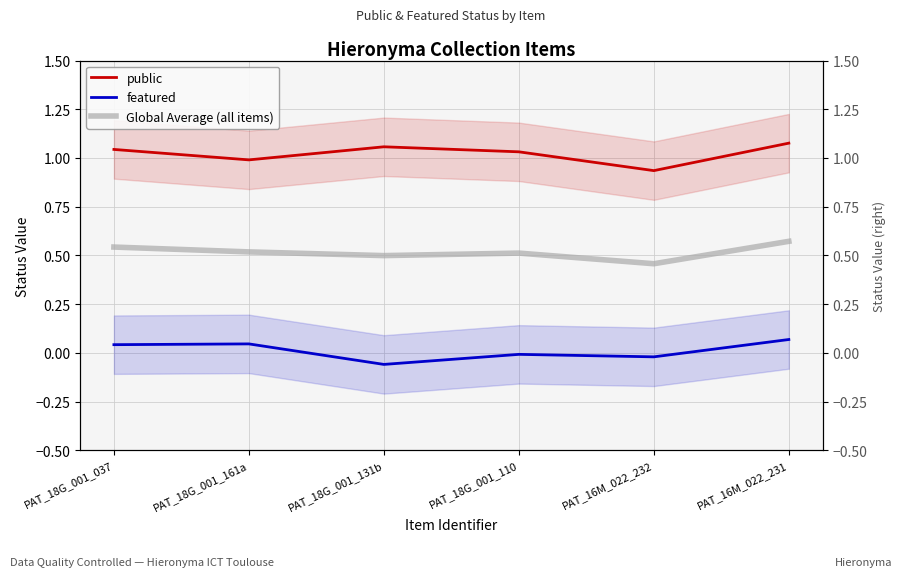

How many distinct data groups are displayed?

3